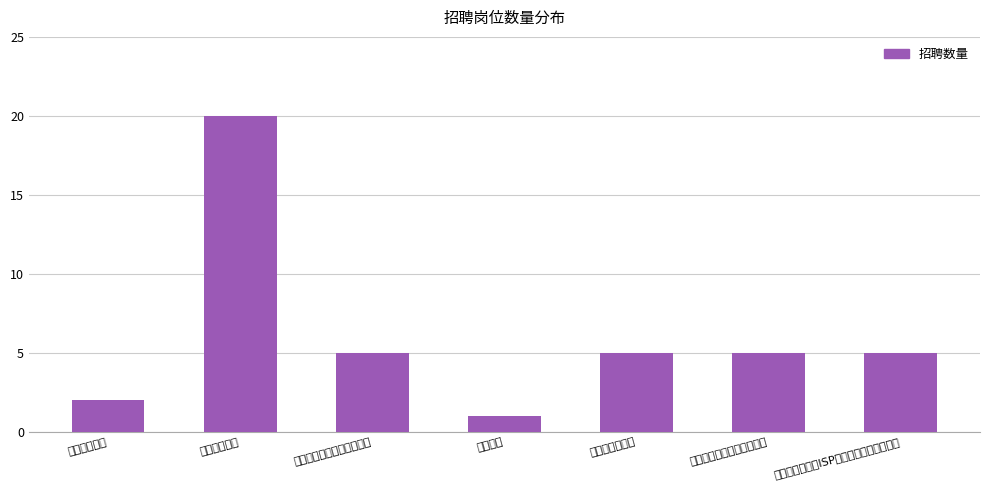

At which label does the data first exceed 5?

储备销售经理